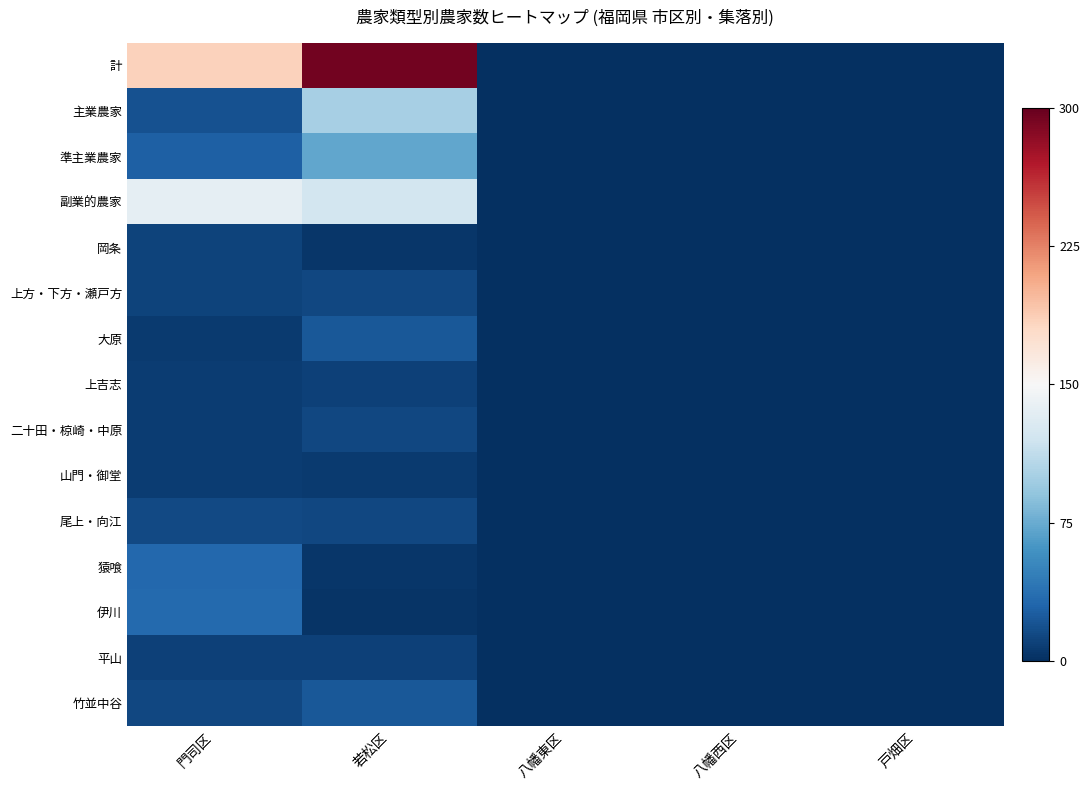

How many series are shown in this chart?

15